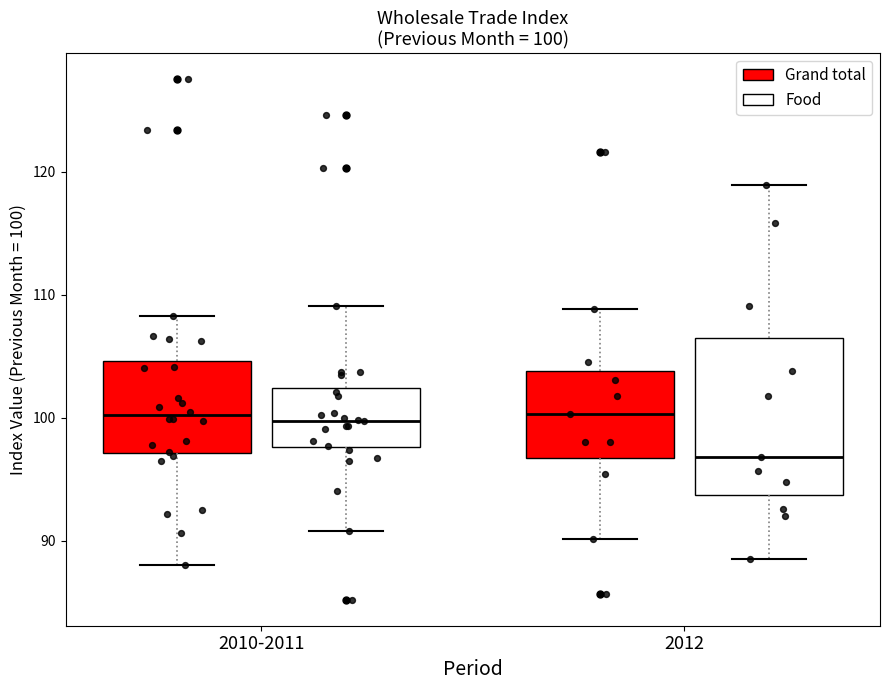

Which box is the tallest, from its lower edge to its upper edge?

2012 (Food)